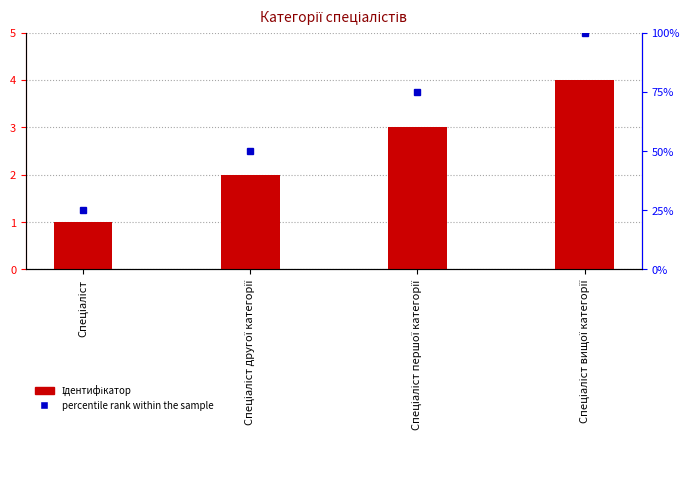

What is the total value across all series at Спеціаліст вищої категорії?

104